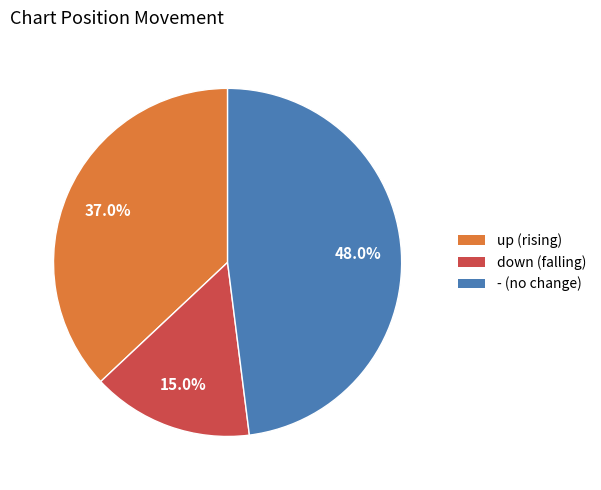

To the nearest percent, what is the average slice percentage?

33%